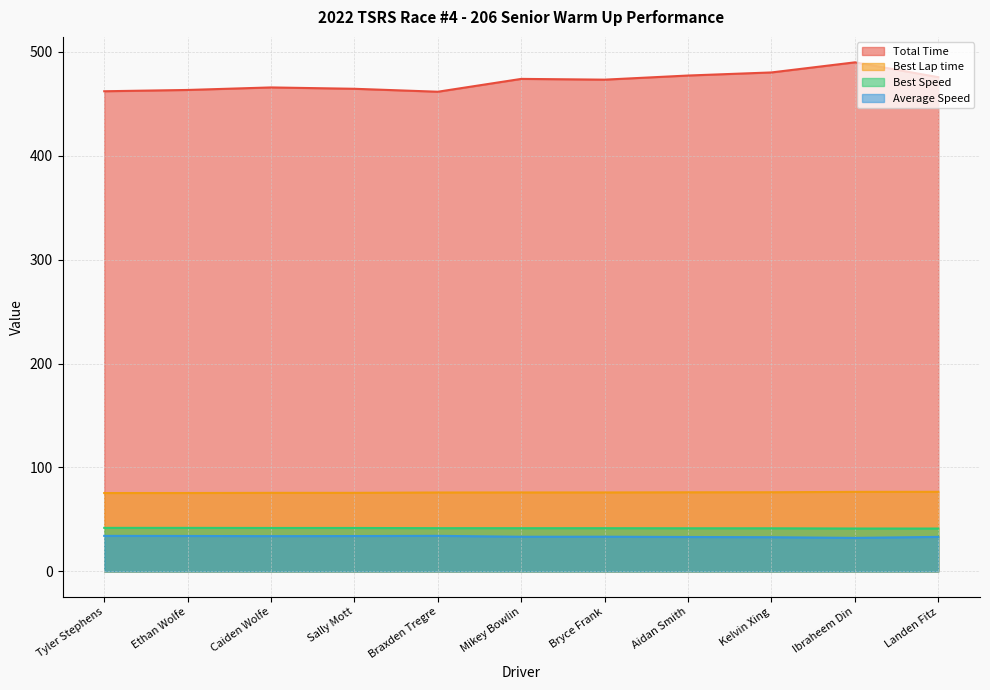

What is the label of the 7th point from the right?

Braxden Tregre